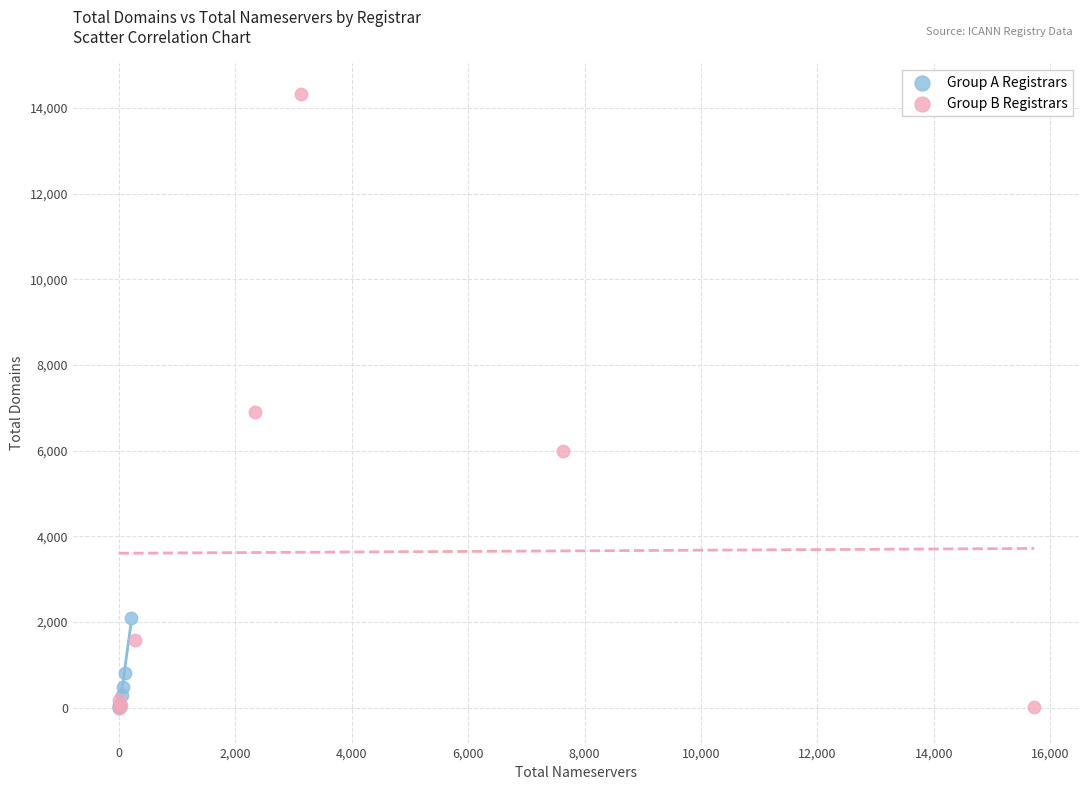

What are all the series names shown in the legend?

Group A Registrars, Group B Registrars